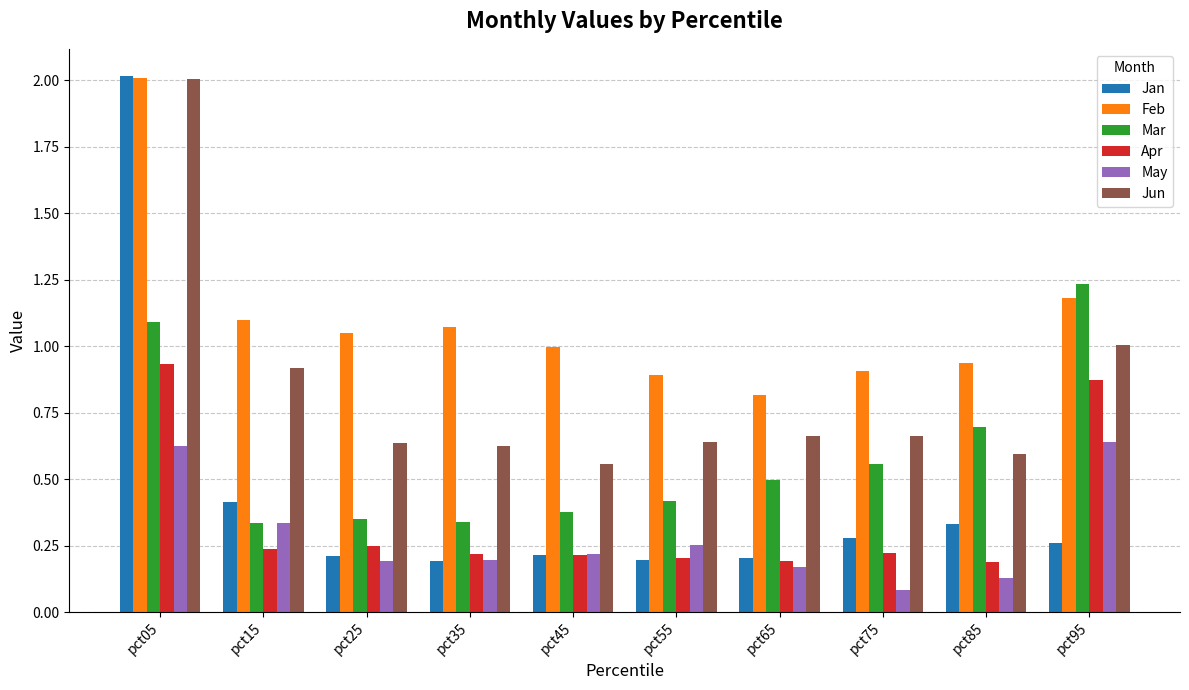

What is the sum of all Jan values?

4.3